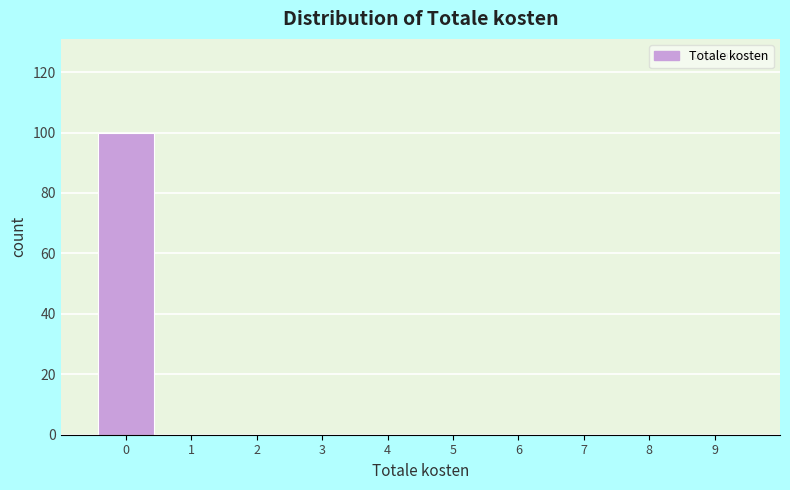

Over which range of the x-axis is the bar tallest?

-0.5 to 0.5